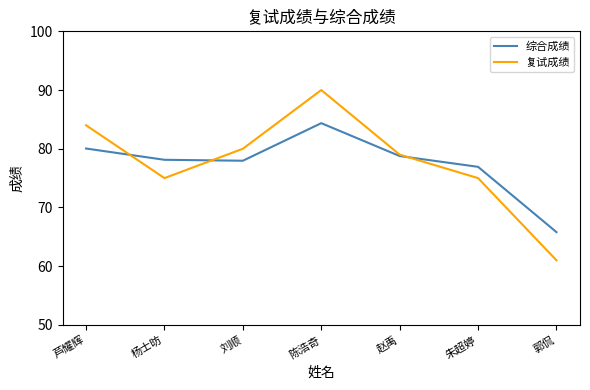

List the series in order of their peak value, highest first.

复试成绩, 综合成绩